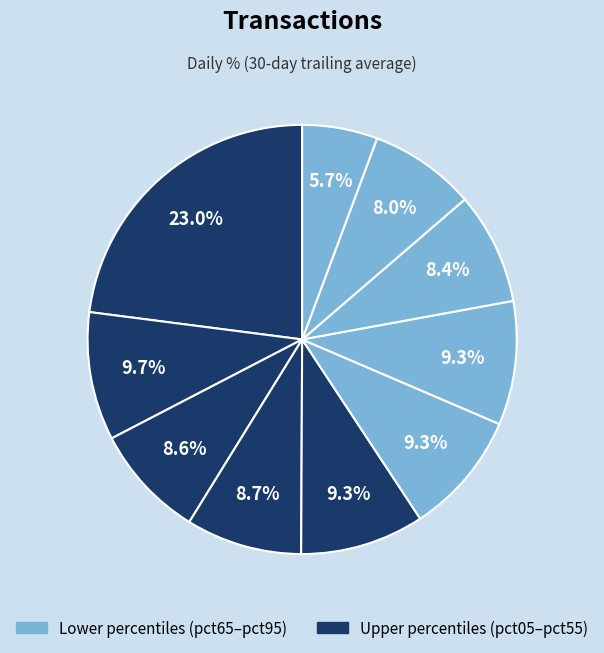

How many segments does this pie chart have?

10